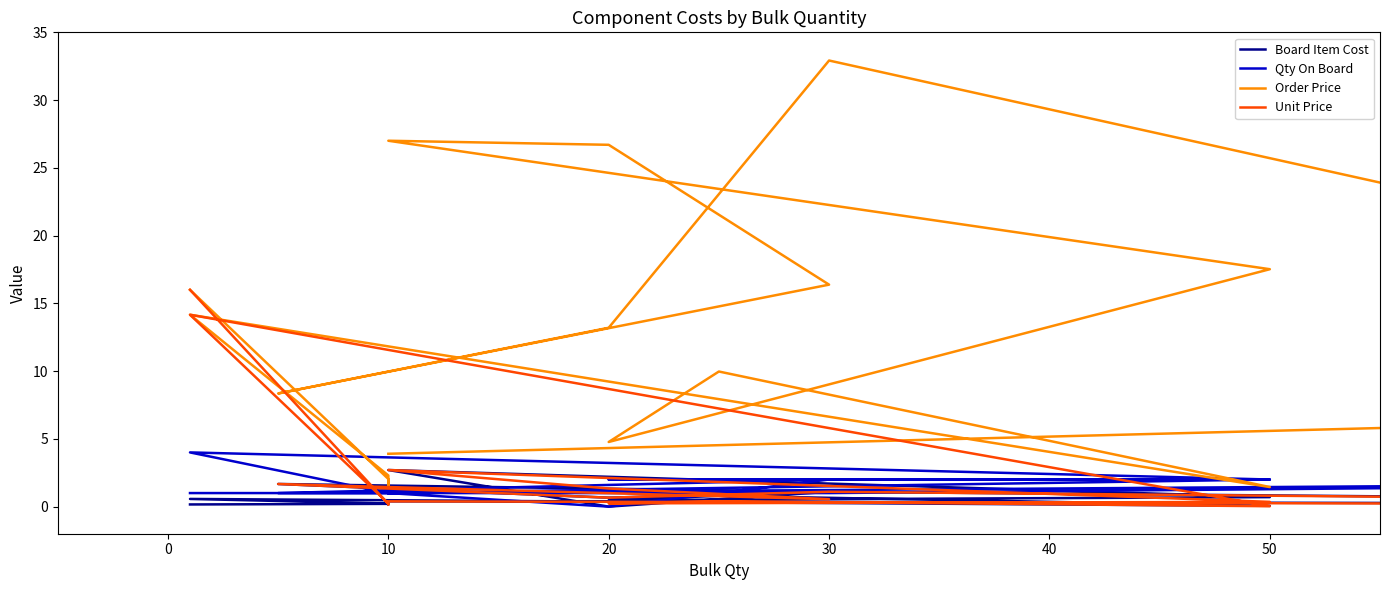

List the series in order of their peak value, lowest first.

Board Item Cost, Qty On Board, Unit Price, Order Price